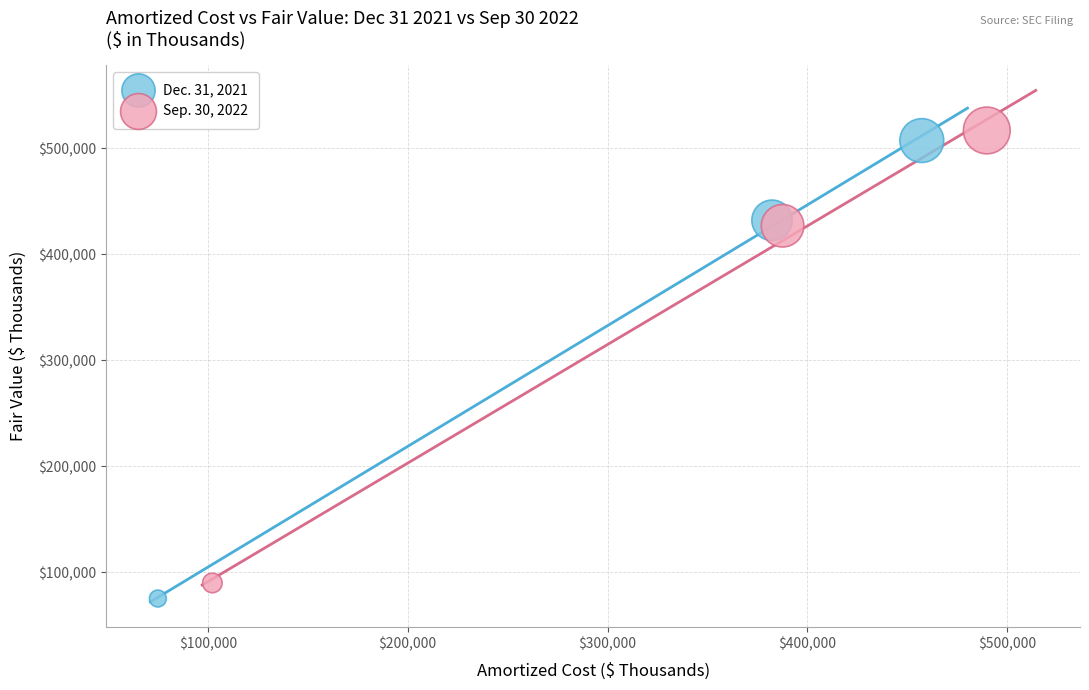

Which series has the largest Y range (max minus min)?

Dec. 31, 2021